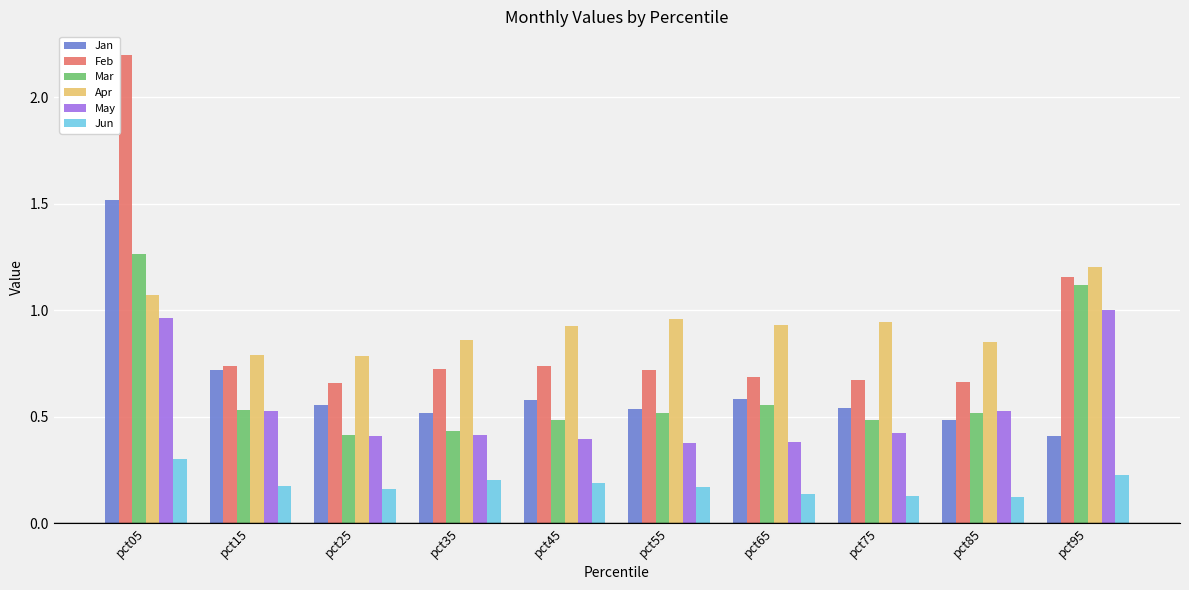

What is the sum of all Jan values?

6.4